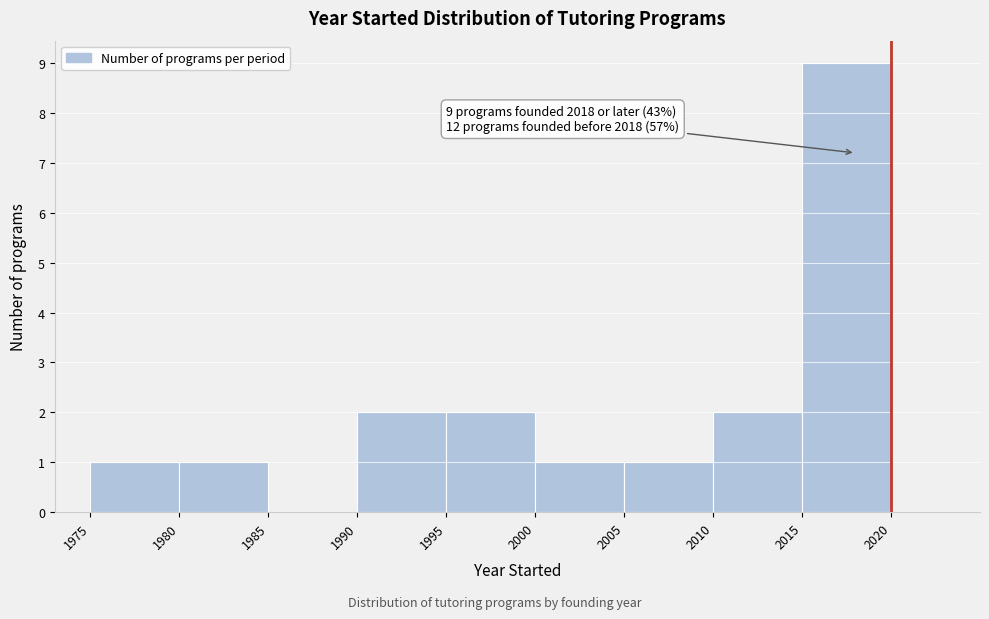

Which range on the x-axis has the tallest bar?

2015 to 2020